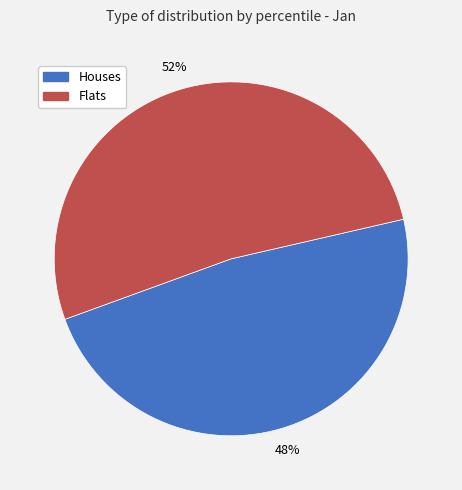

Is there any slice that represents more than half of the pie?

Yes